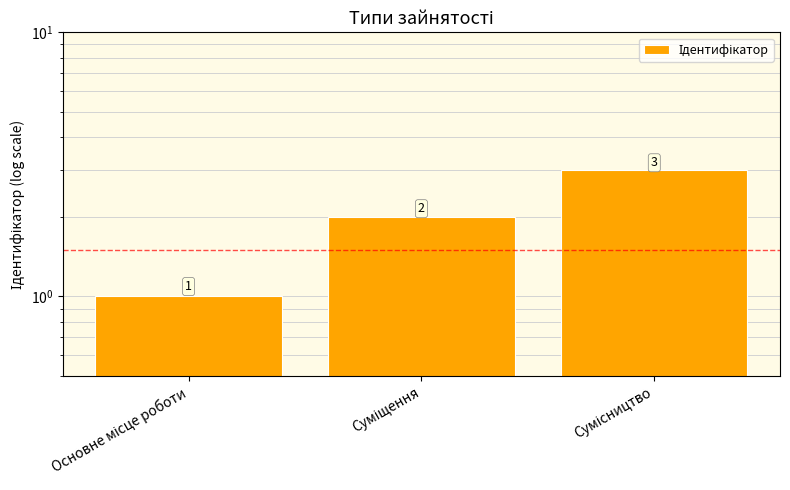

The value at Сумісництво is 3. True or false?

True